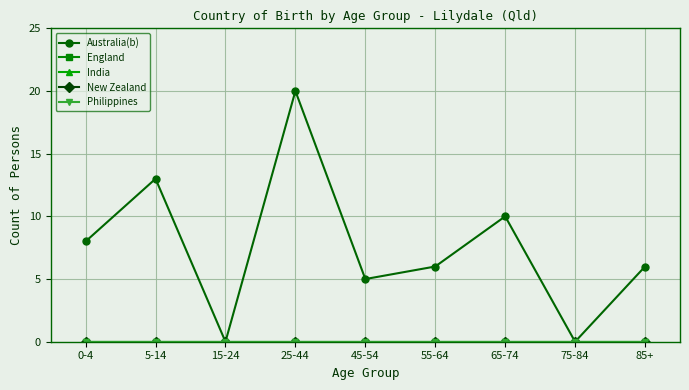

Between 5-14 and 55-64, which series saw the biggest shift?

Australia(b)